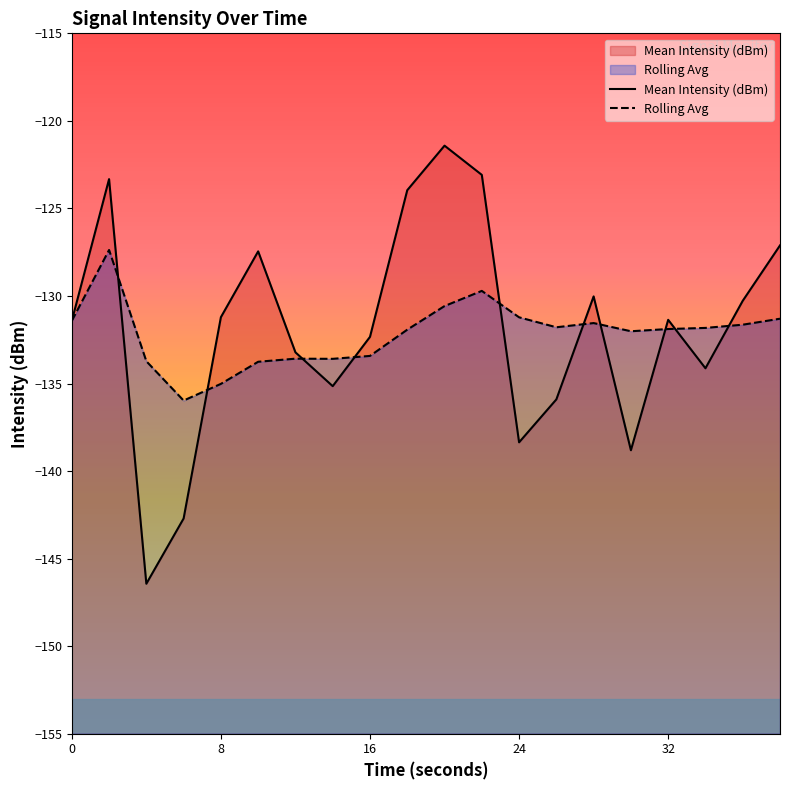

How many interior local peaks does the Mean Intensity (dBm) series have?

5